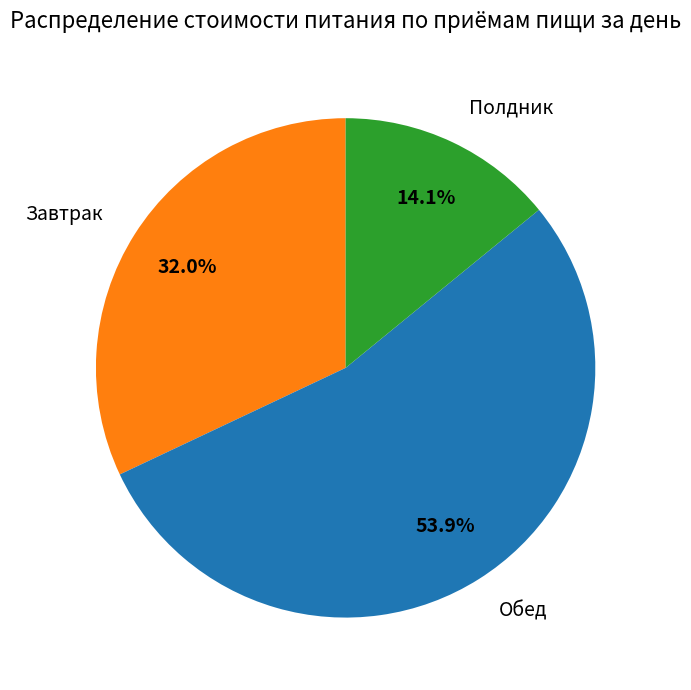

Which has a higher value, Полдник or Обед?

Обед